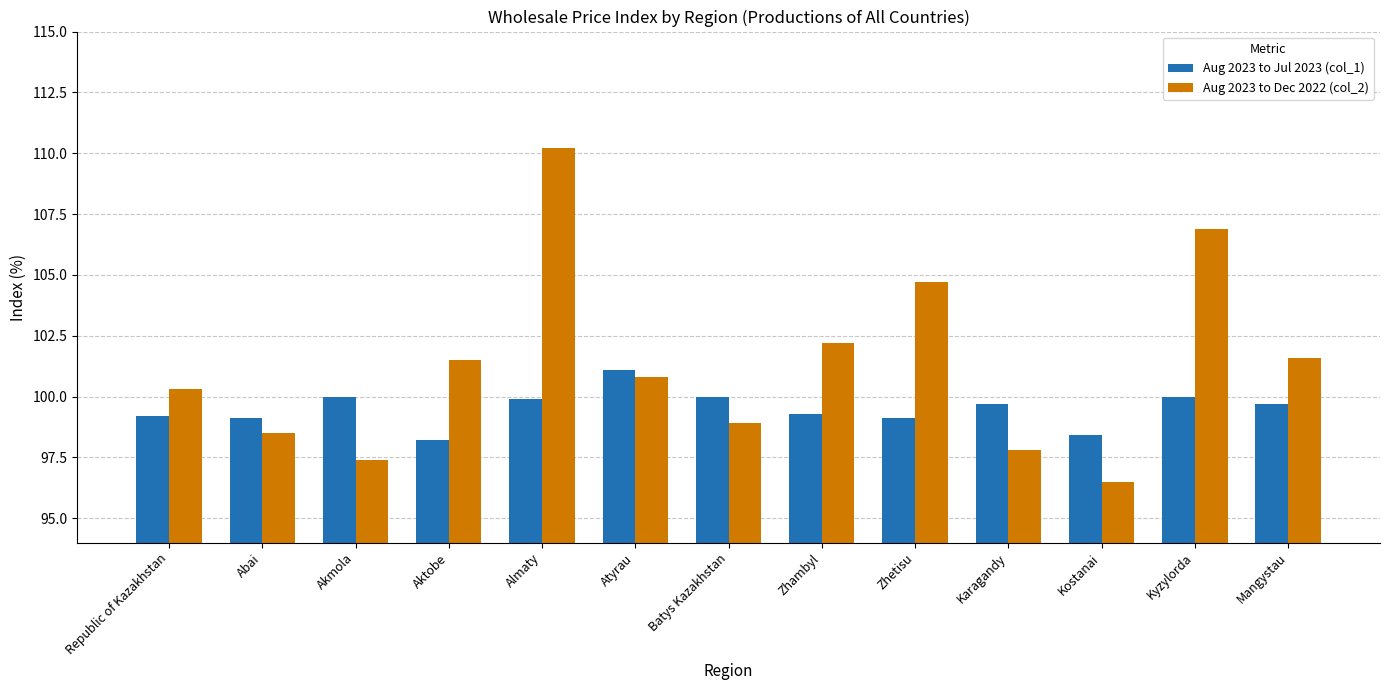

True or false: Aug 2023 to Dec 2022 (col_2) has a value of 172.3 at Republic of Kazakhstan.

False